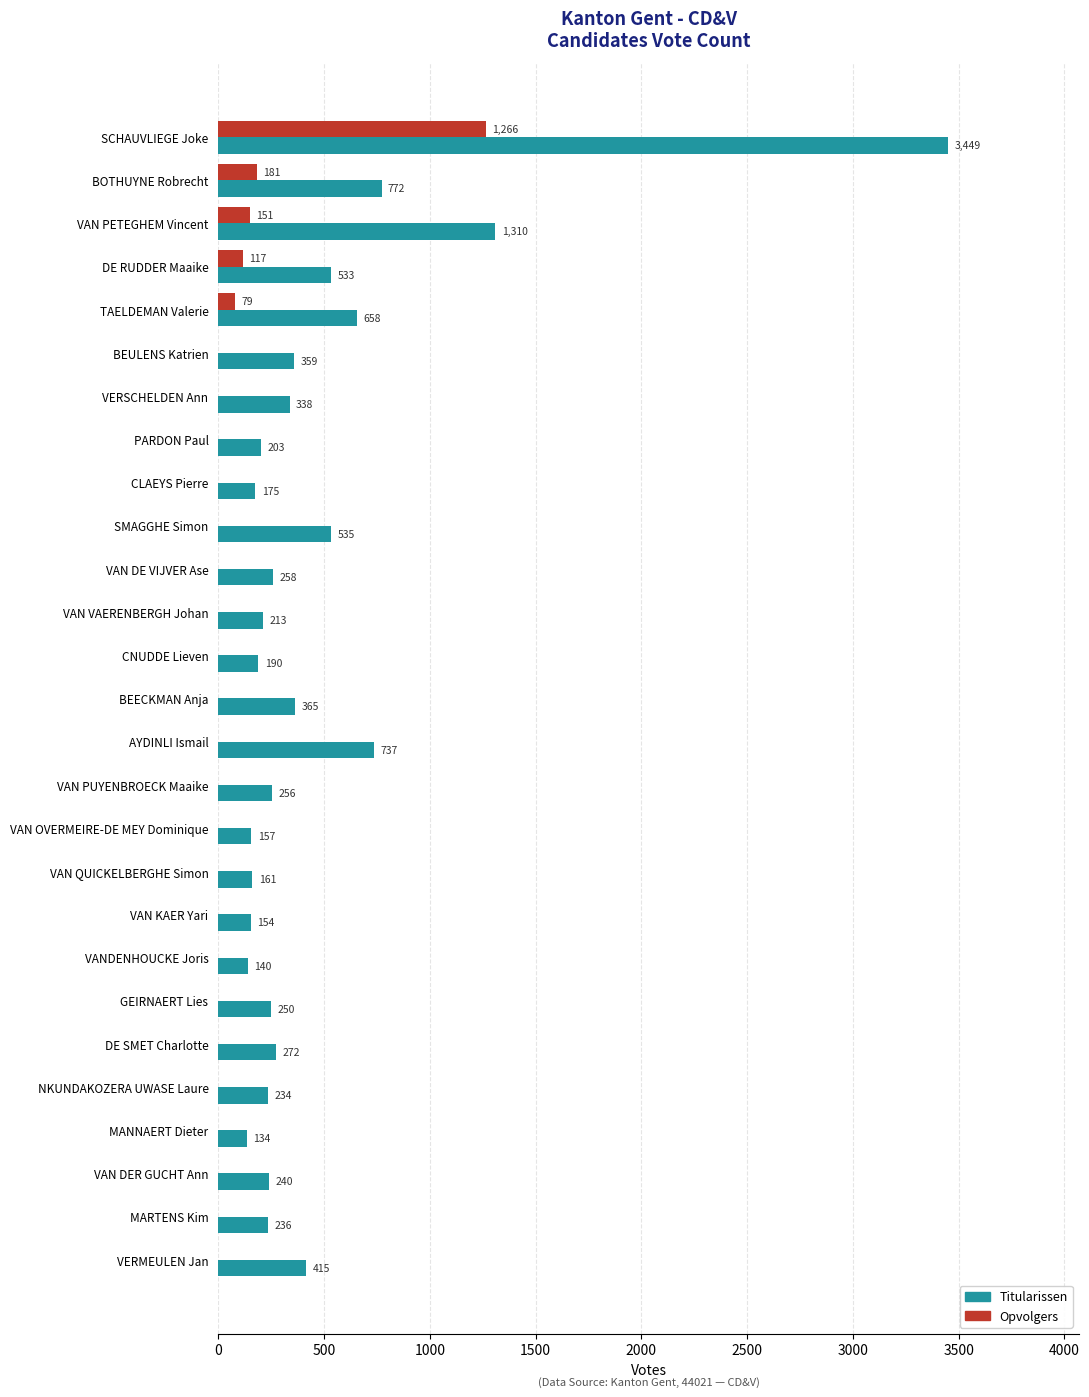

How many distinct data groups are displayed?

2